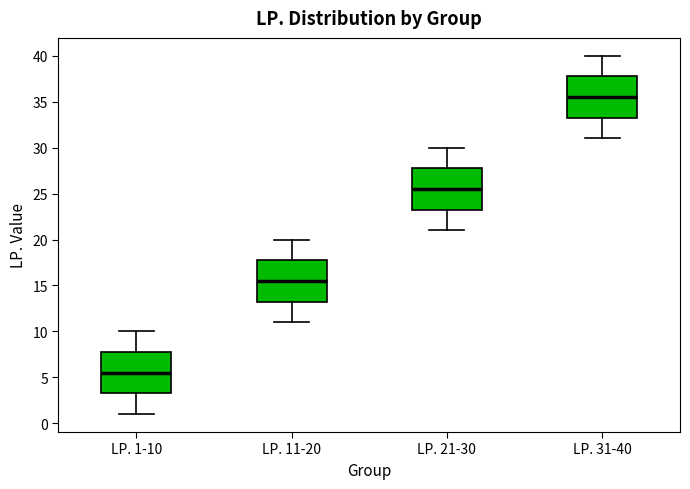

Reading left to right, read every box against the y-axis: the position of its median line, the range the box covers, and the ends of its whiskers. The values are not printed on the chart, so give them approximately, as read against the axis.

LP. 1-10: median 5.5, box 3.5 to 8.0, whiskers 1.0 to 10.0
LP. 11-20: median 15.5, box 13.5 to 18.0, whiskers 11.0 to 20.0
LP. 21-30: median 25.5, box 23.5 to 28.0, whiskers 21.0 to 30.0
LP. 31-40: median 35.5, box 33.5 to 38.0, whiskers 31.0 to 40.0